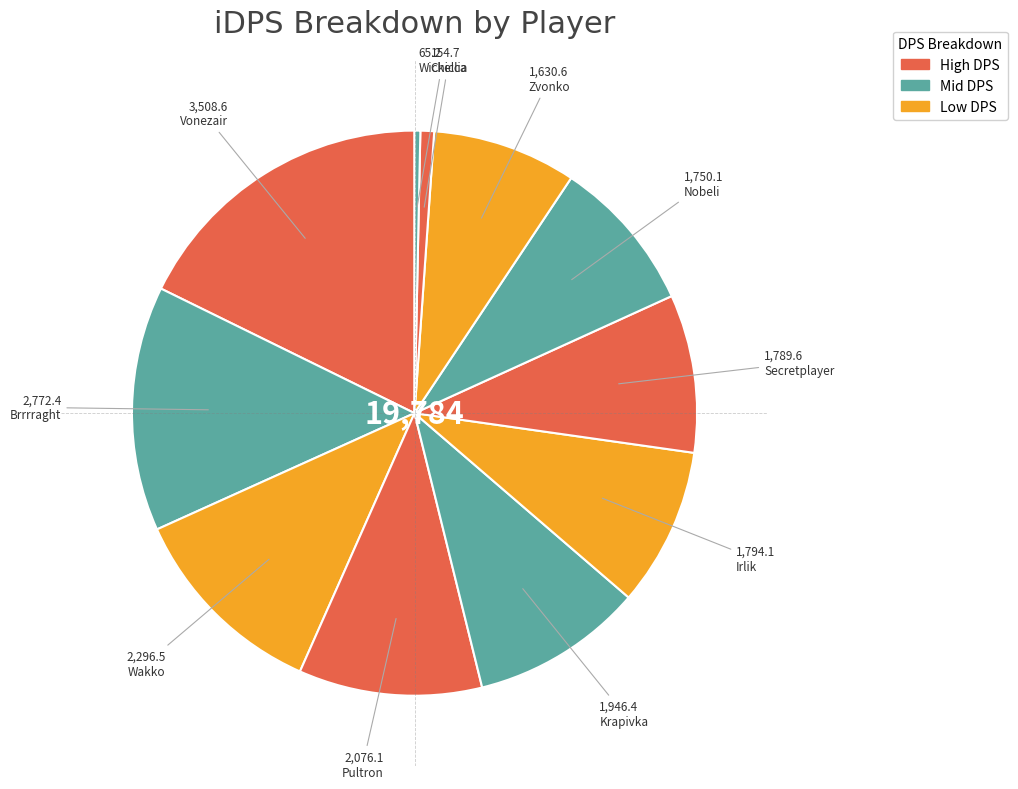

What is the smallest slice in the pie chart?

Wickellia